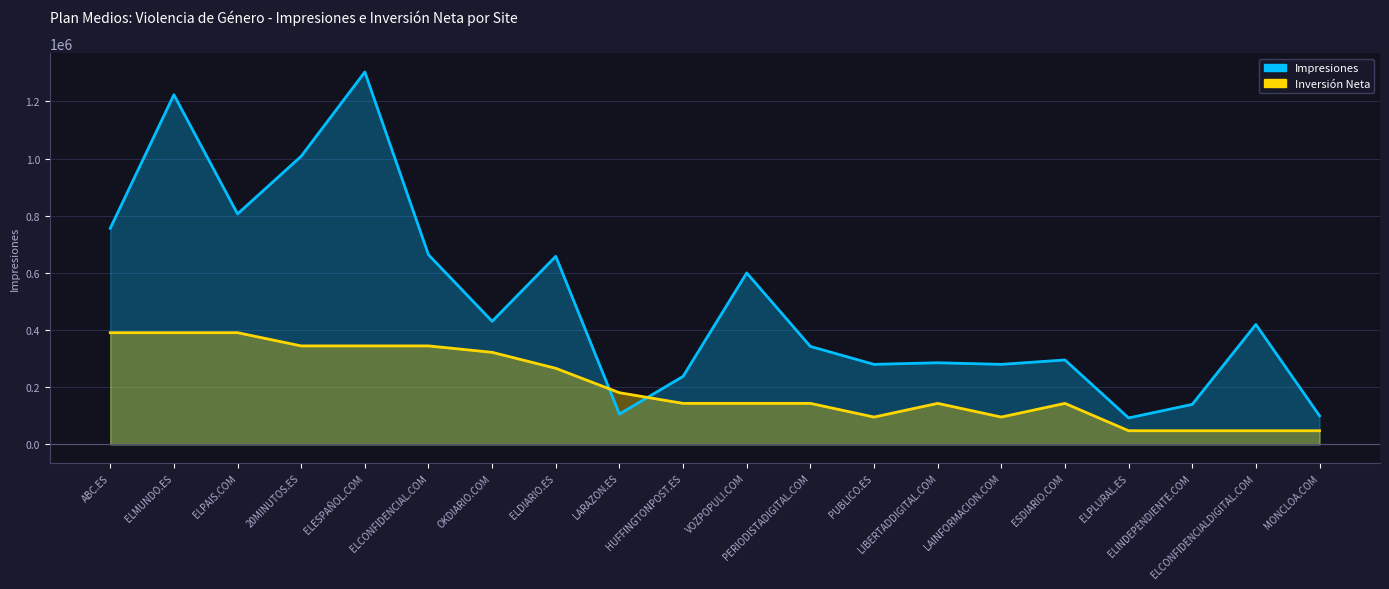

Reading left to right, list all the values displayed in this chart.

Impresiones: 756176.0	1223471.0	806588.0	1008405.0	1303170.0	663599.0	430799.0	658210.0	106147.0	238095.0	600000.0	342860.0	280112.0	285714.0	280113.0	295570.0	92595.0	140056.0	419728.0	100000.0
Inversión Neta: 390951.0	390949.6	390951.0	344674.2	344674.2	344676.2	322235.5	266333.2	180872.3	143613.9	143614.1	143615.0	95742.2	143613.9	95742.7	143616.0	47873.7	47870.9	47871.4	47871.4